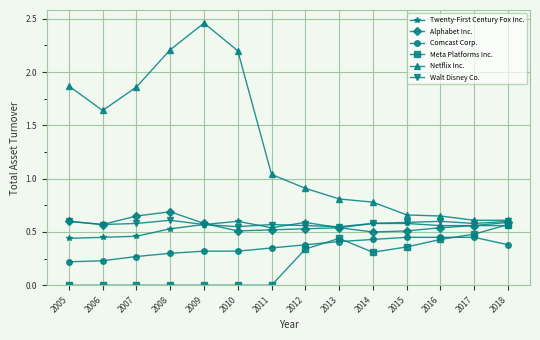

Does the chart have visible grid lines?

Yes